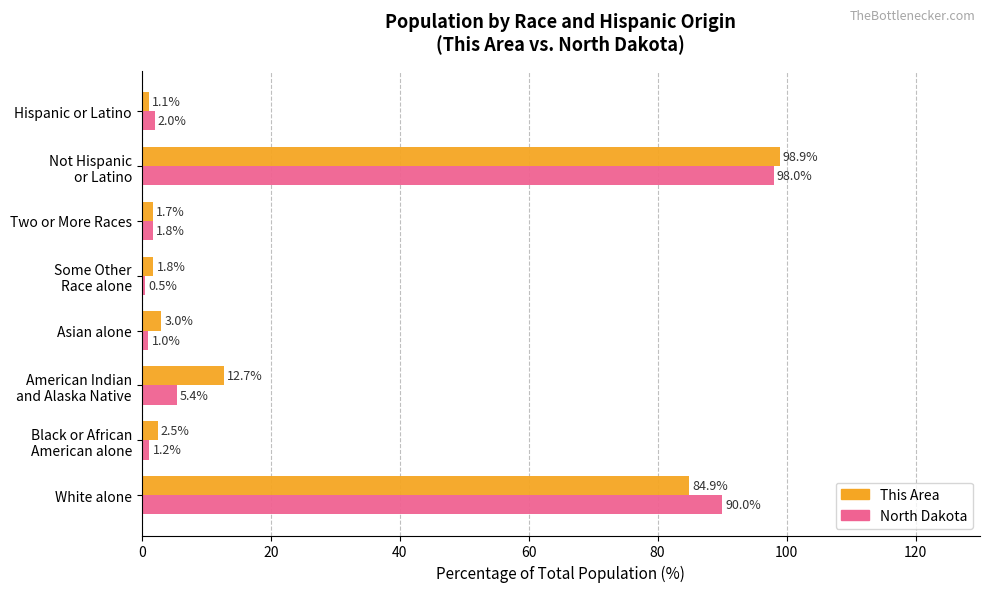

What is the greatest value displayed?

98.9